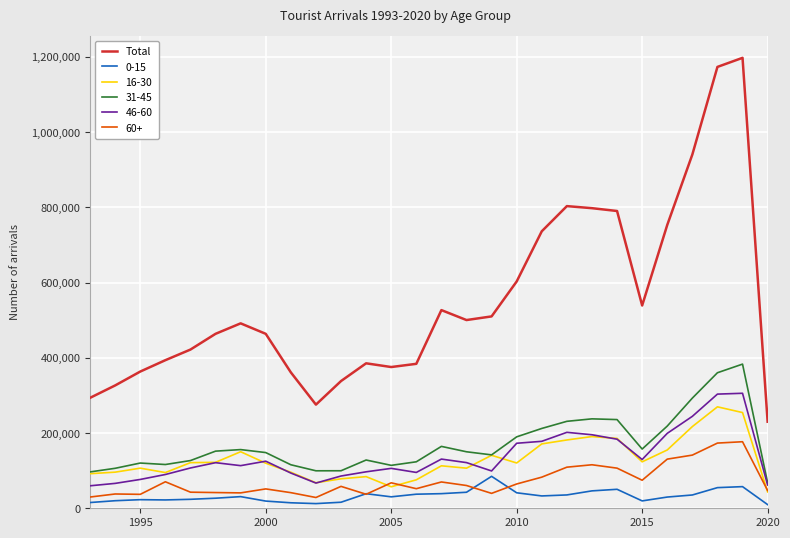

What is the greatest value displayed?

1197191